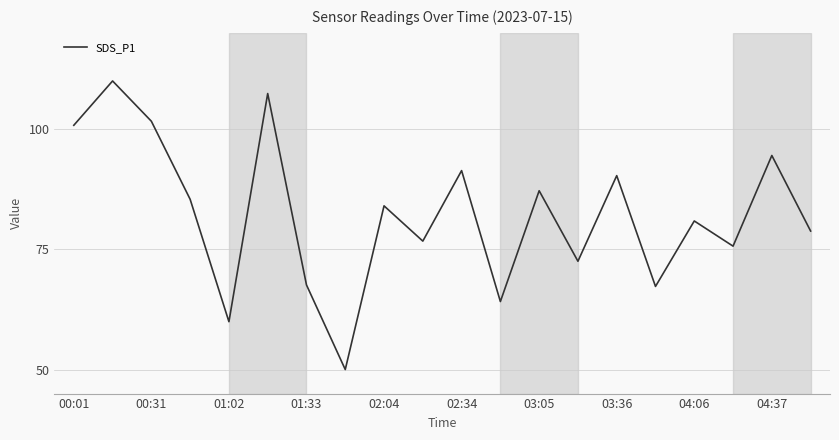

How many categories are shown in the chart?

20